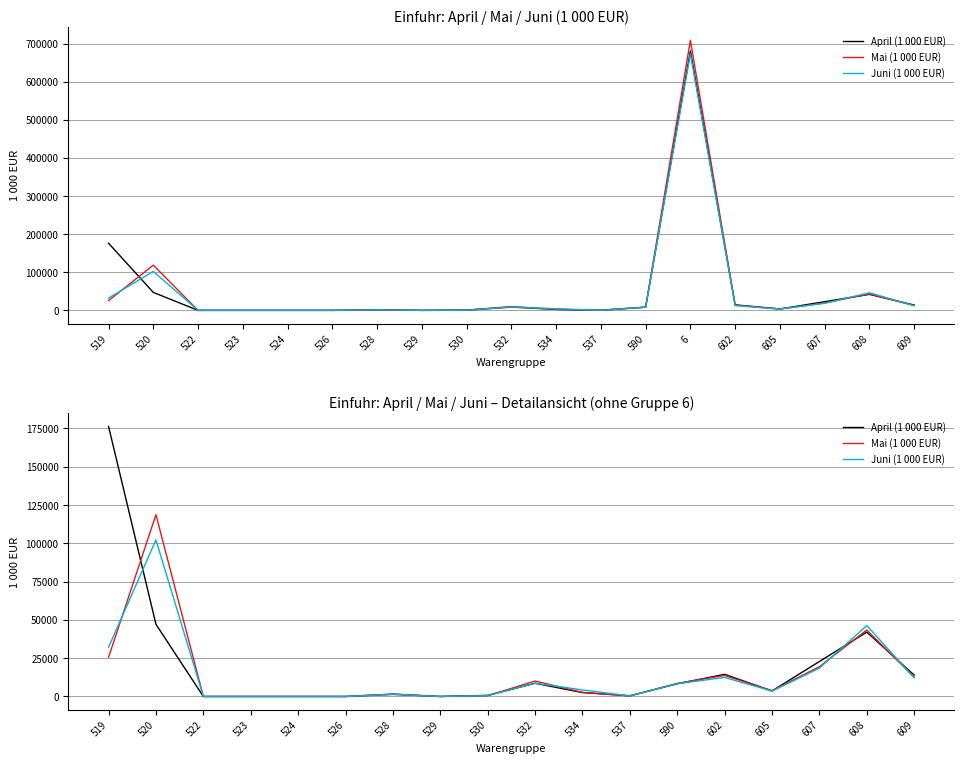

What position from the left is 520?

2